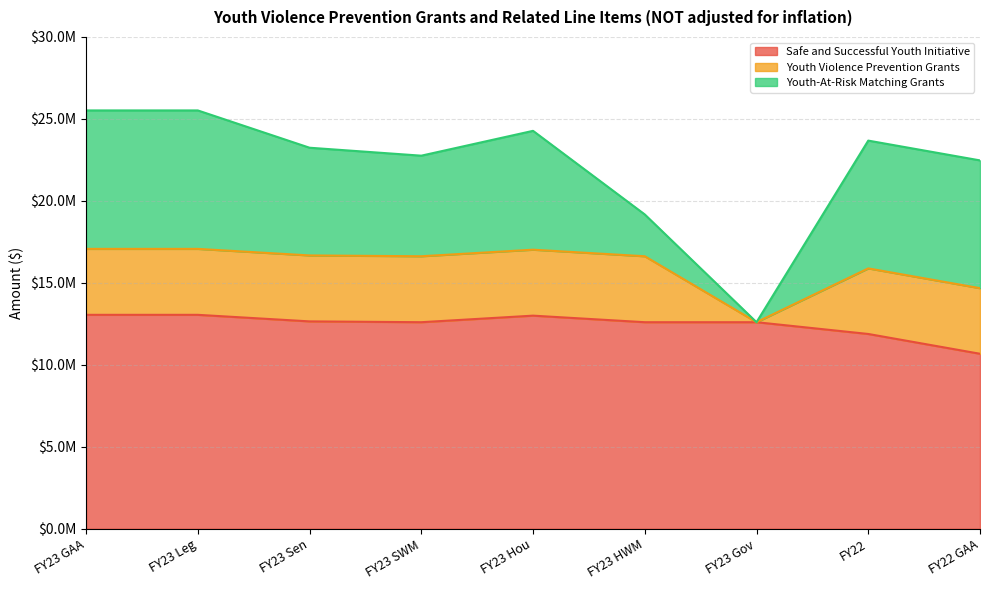

Is it true that Youth-At-Risk Matching Grants equals 13300391 at FY23 Leg?

False